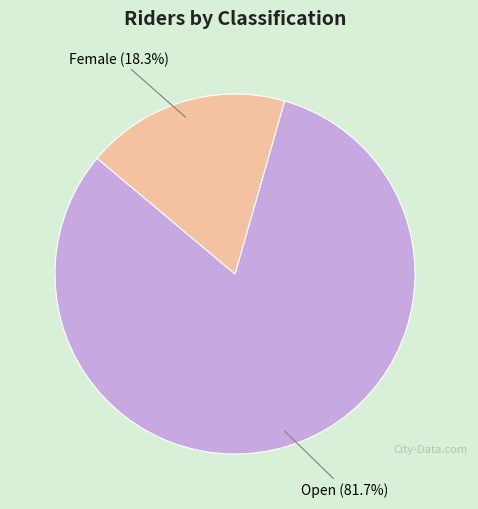

What percentage is the Female slice, to the nearest percent?

18%